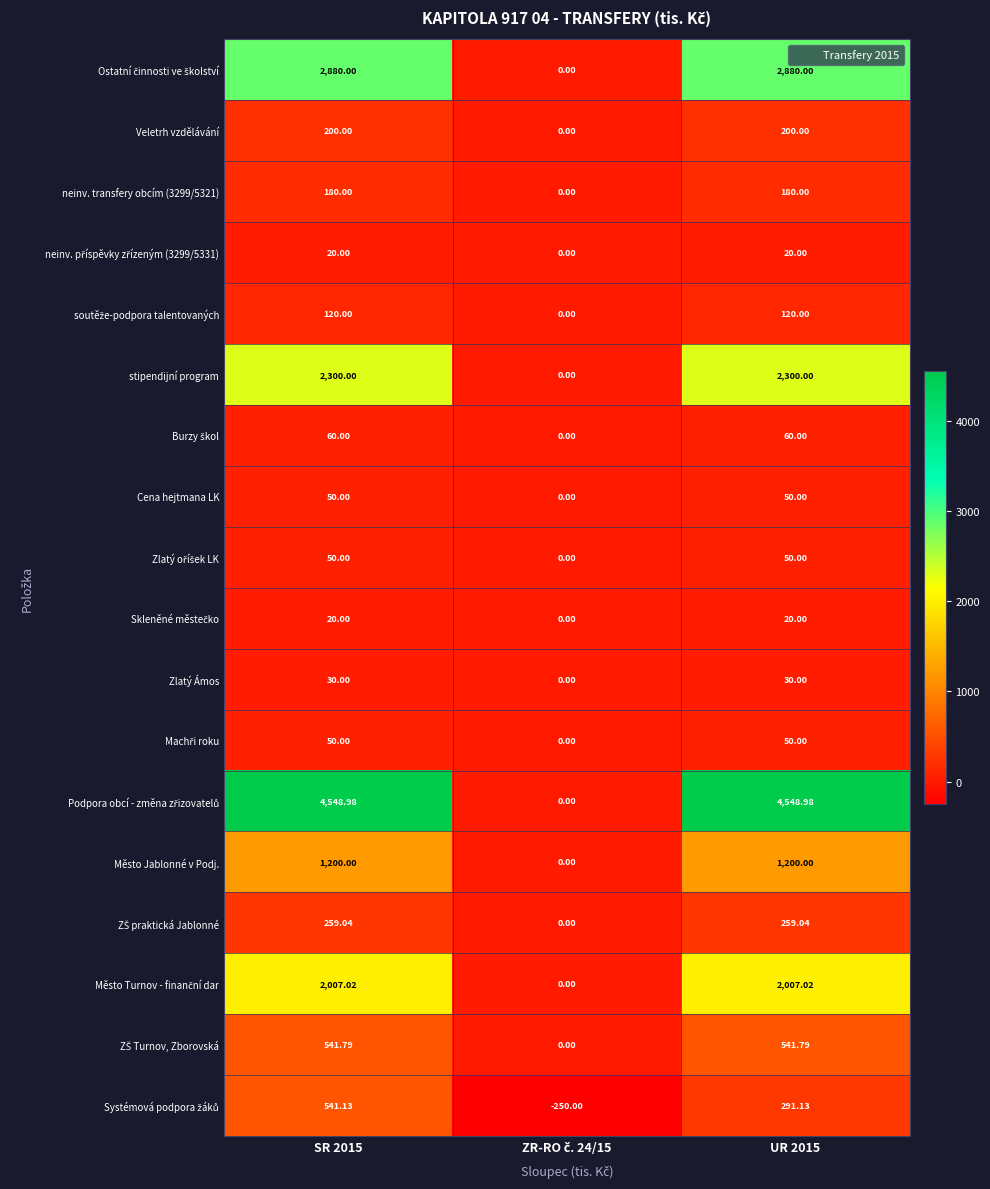

At which category is the sum across all series the highest?

SR 2015